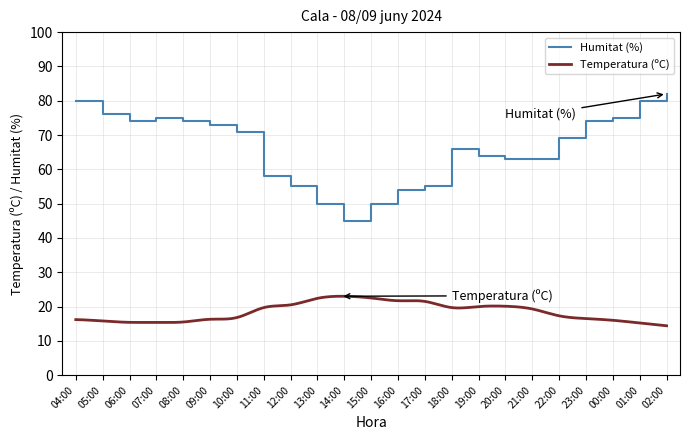

The chart shows a value of 31 at 14:00. True or false?

False